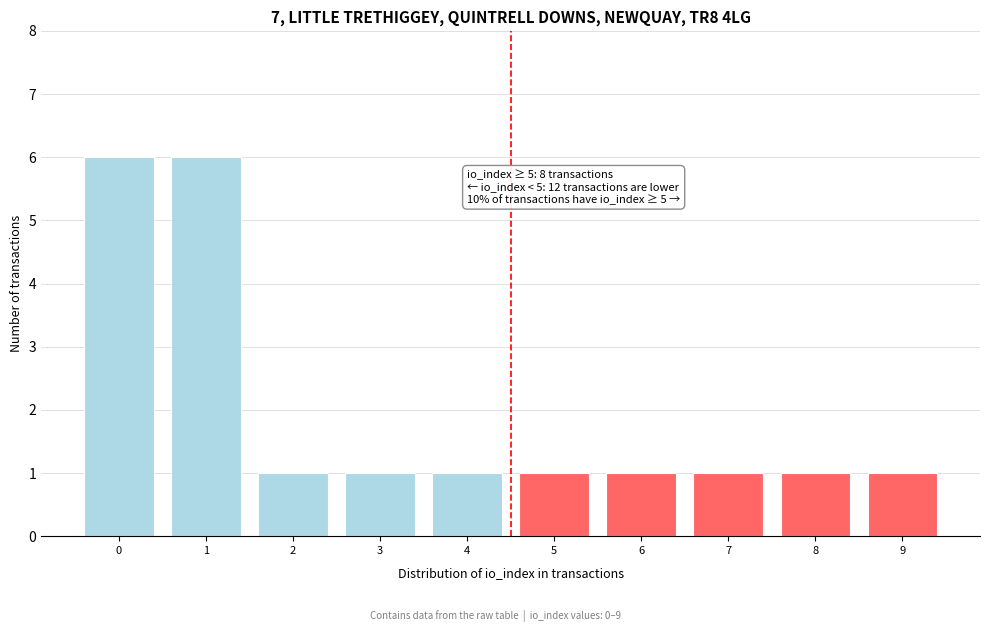

Reading left to right, what are all the values shown in this chart?

0=6	1=6	2=1	3=1	4=1	5=1	6=1	7=1	8=1	9=1